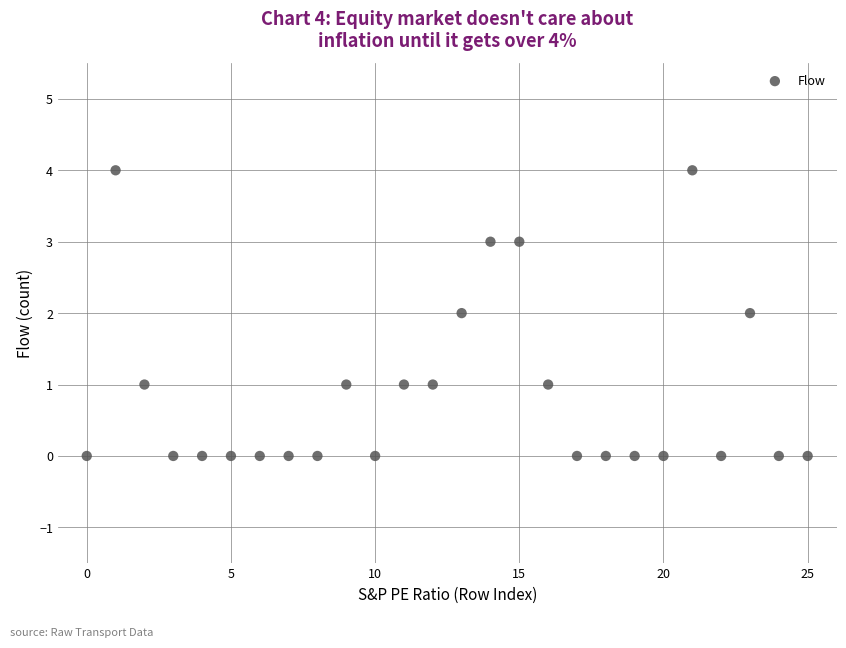

What is the range of Y values (max minus min)?

4